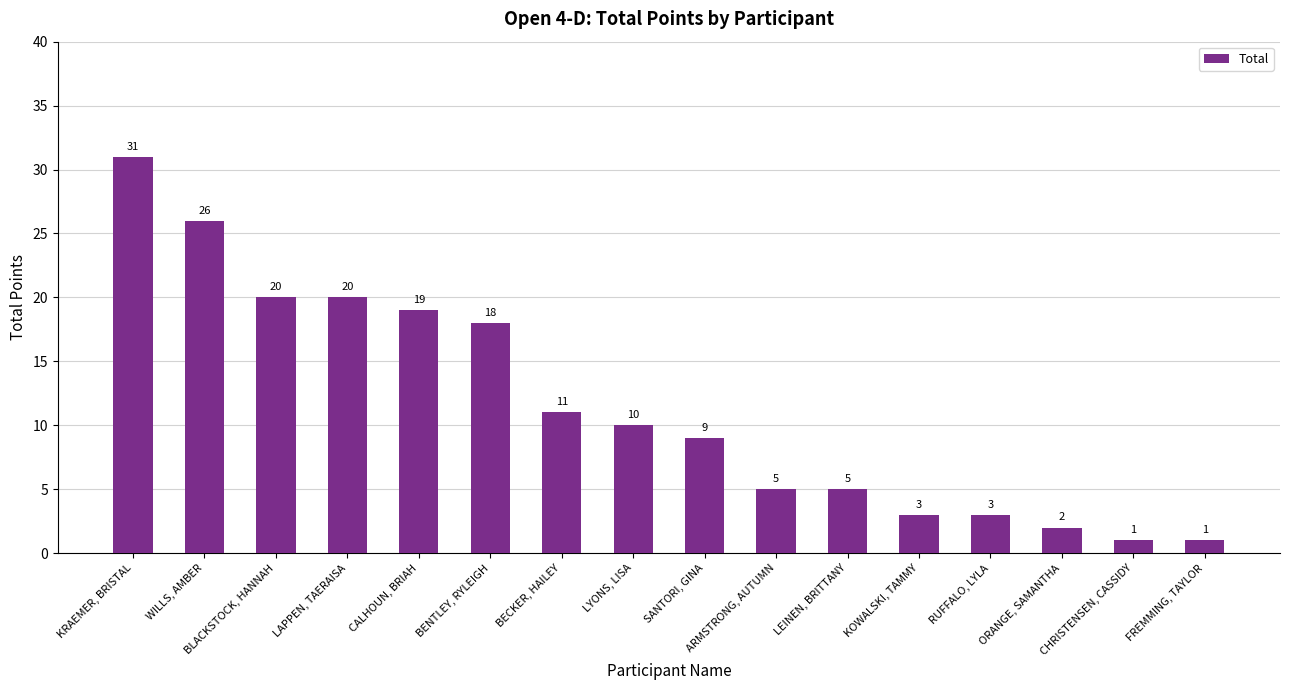

What is the maximum value shown in the chart?

31